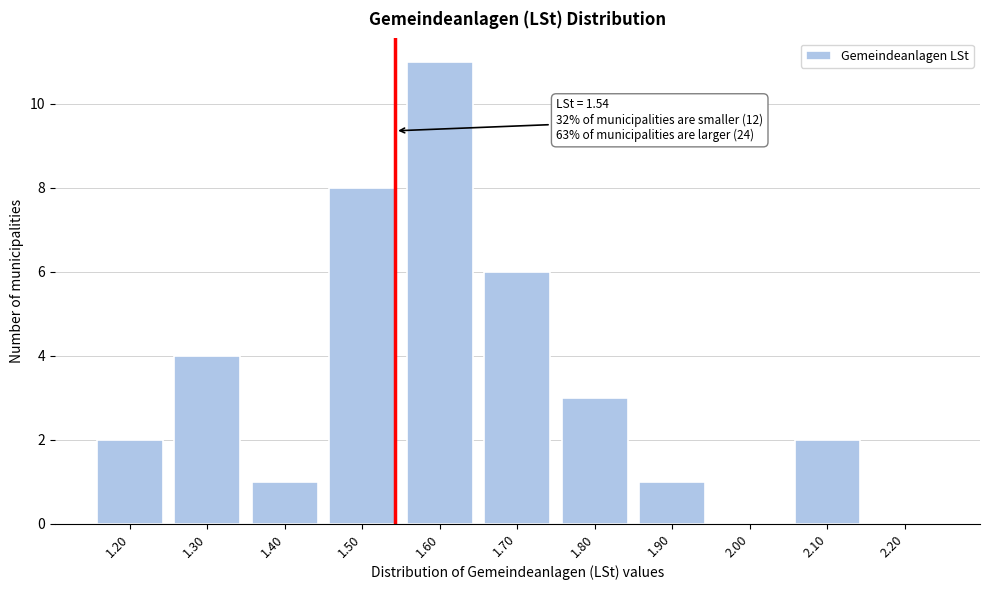

Reading right to left, transcribe all the data shown in this chart.

2.20=0	2.10=2	2.00=0	1.90=1	1.80=3	1.70=6	1.60=11	1.50=8	1.40=1	1.30=4	1.20=2